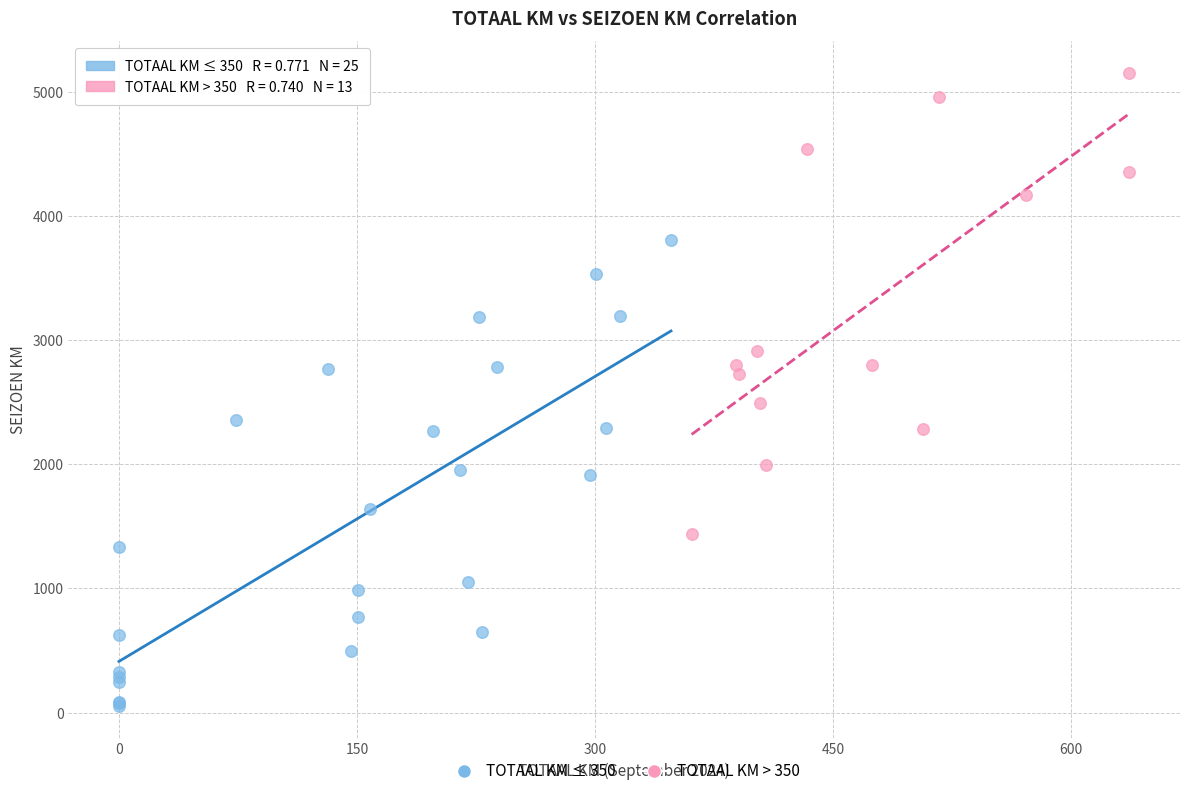

Which series reaches the minimum Y coordinate?

TOTAAL KM ≤ 350